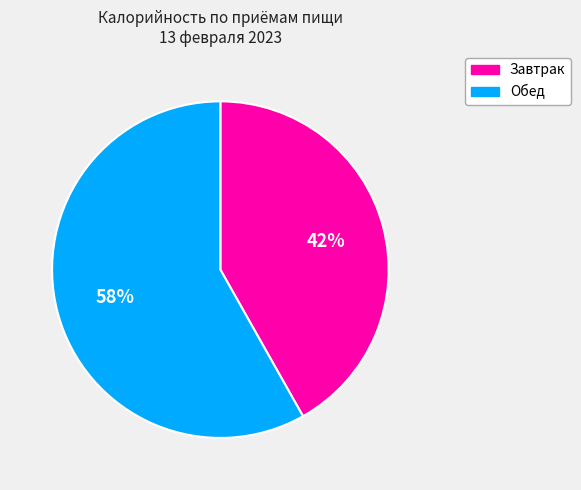

Count the number of slices in the pie.

2